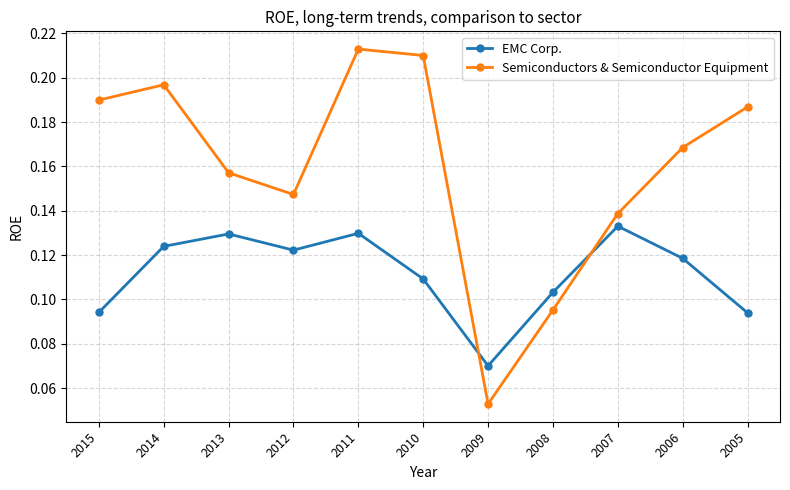

Which series changed the most between 2012 and 2011?

Semiconductors & Semiconductor Equipment